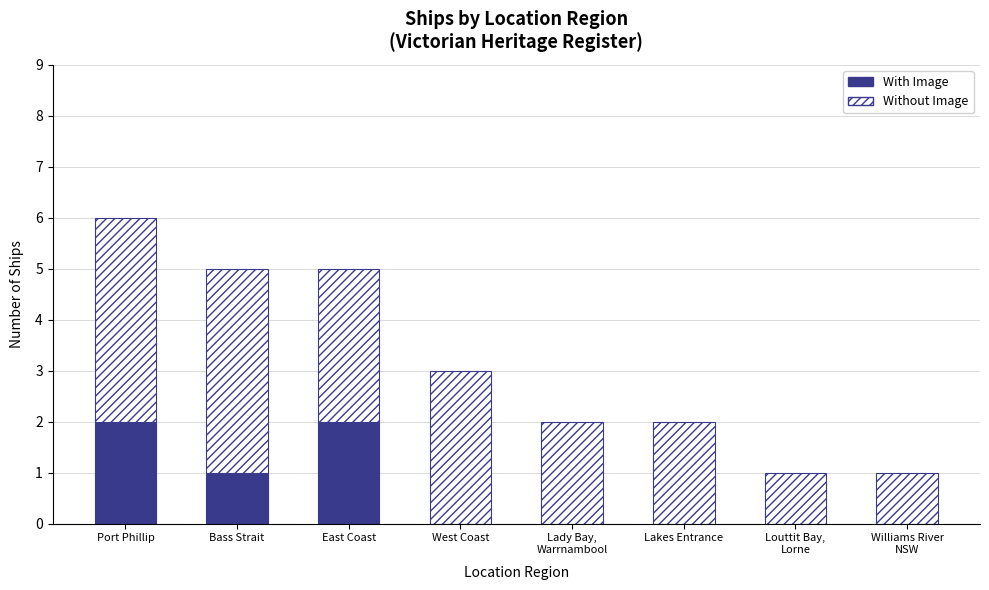

The With Image series shows 2 at East Coast. True or false?

True